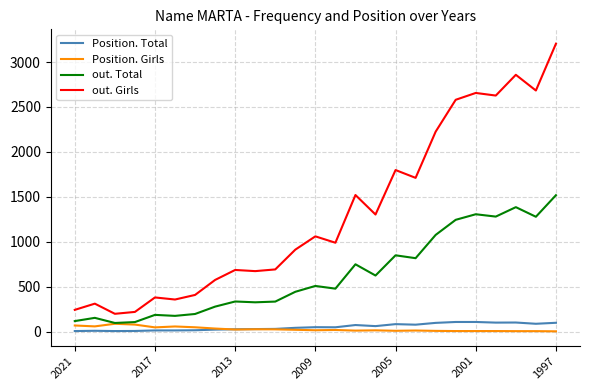

Does the chart have visible grid lines?

Yes